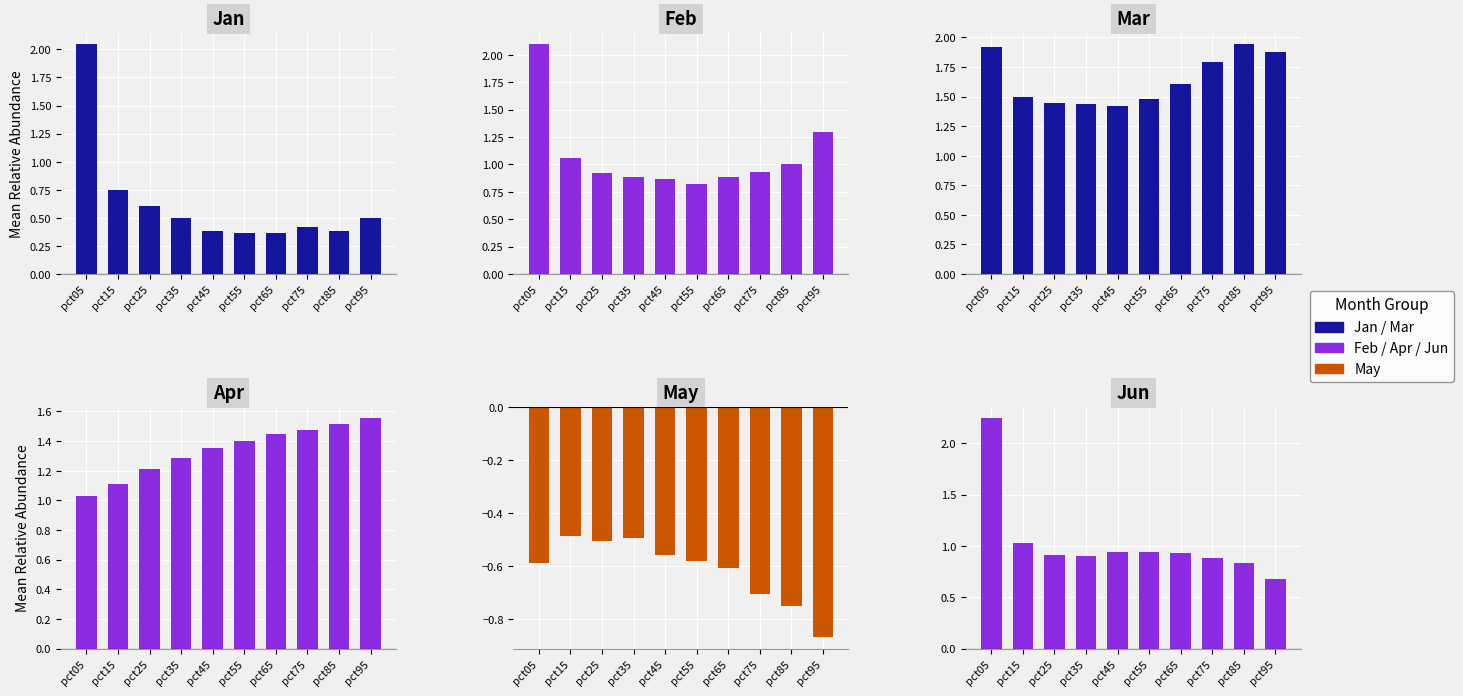

The May series shows -0.6 at pct65. True or false?

True